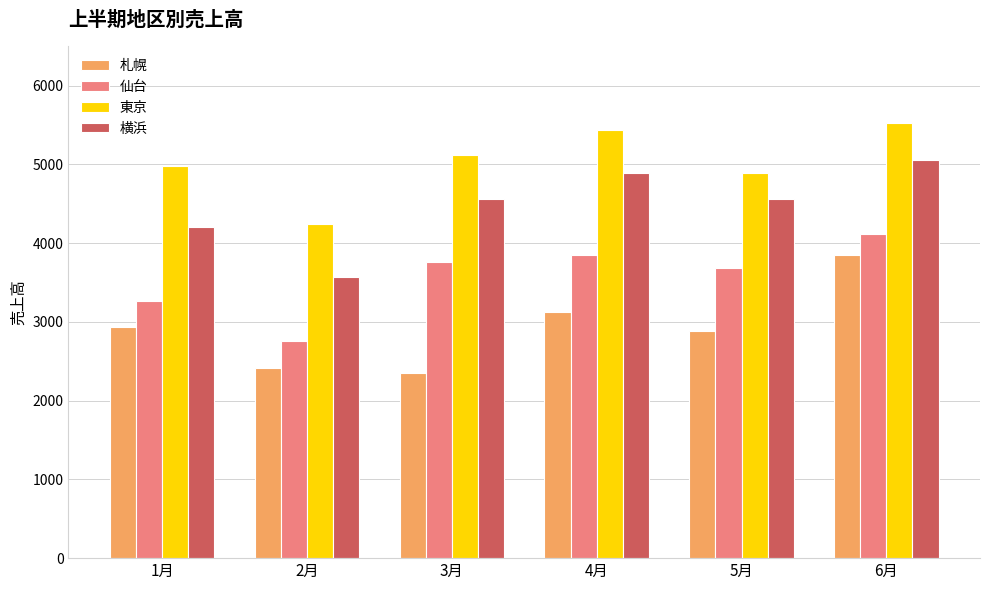

What is the difference between the 札幌 values at 5月 and 4月?

240